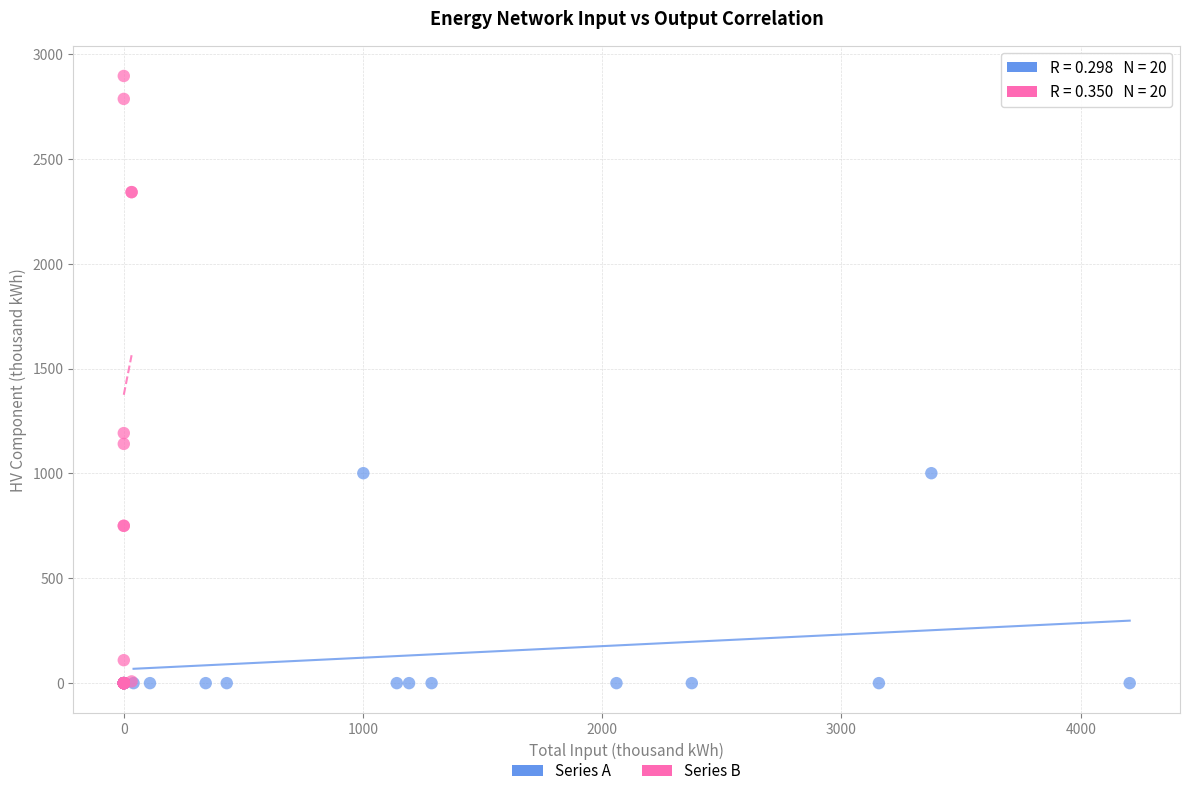

Which series has the widest spread of Y values?

Series B